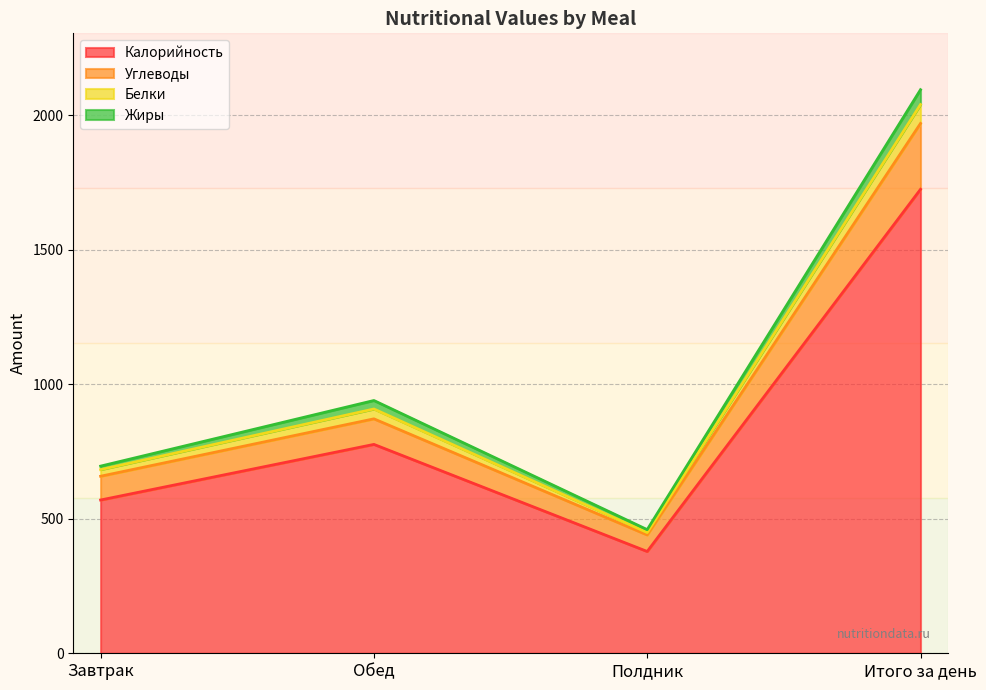

Is it true that Углеводы equals 641.8 at Полдник?

False